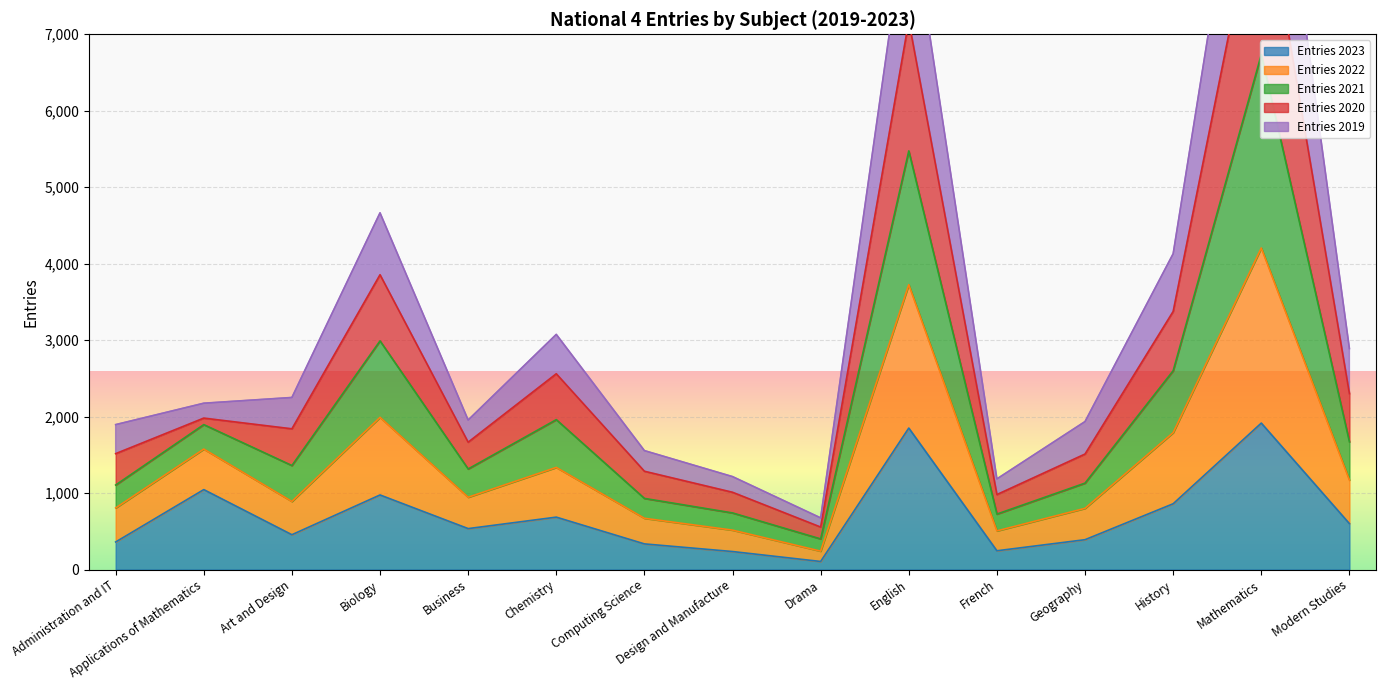

True or false: Entries 2022 has more than 2 interior local peaks.

True